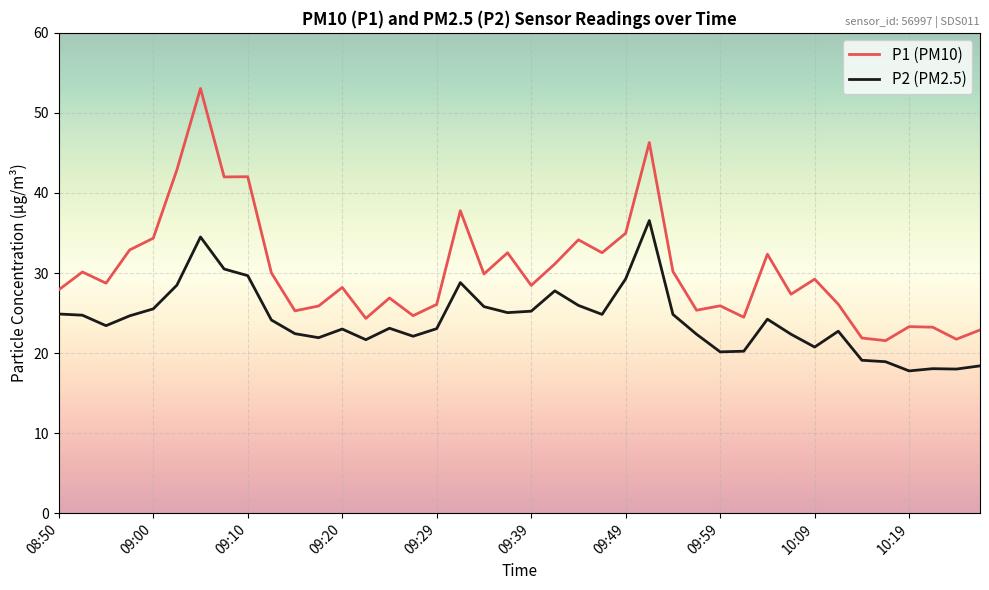

What is the smallest value displayed?

17.8